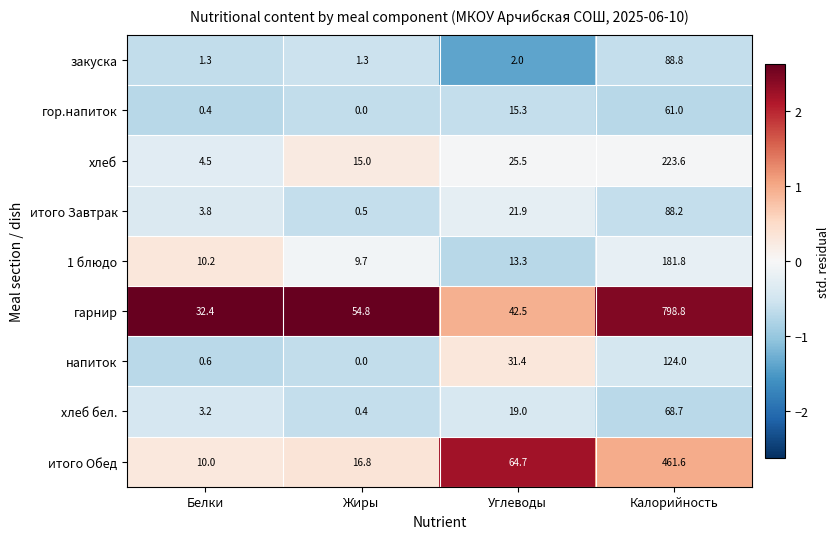

Between Белки and Калорийность, which series saw the biggest shift?

гарнир